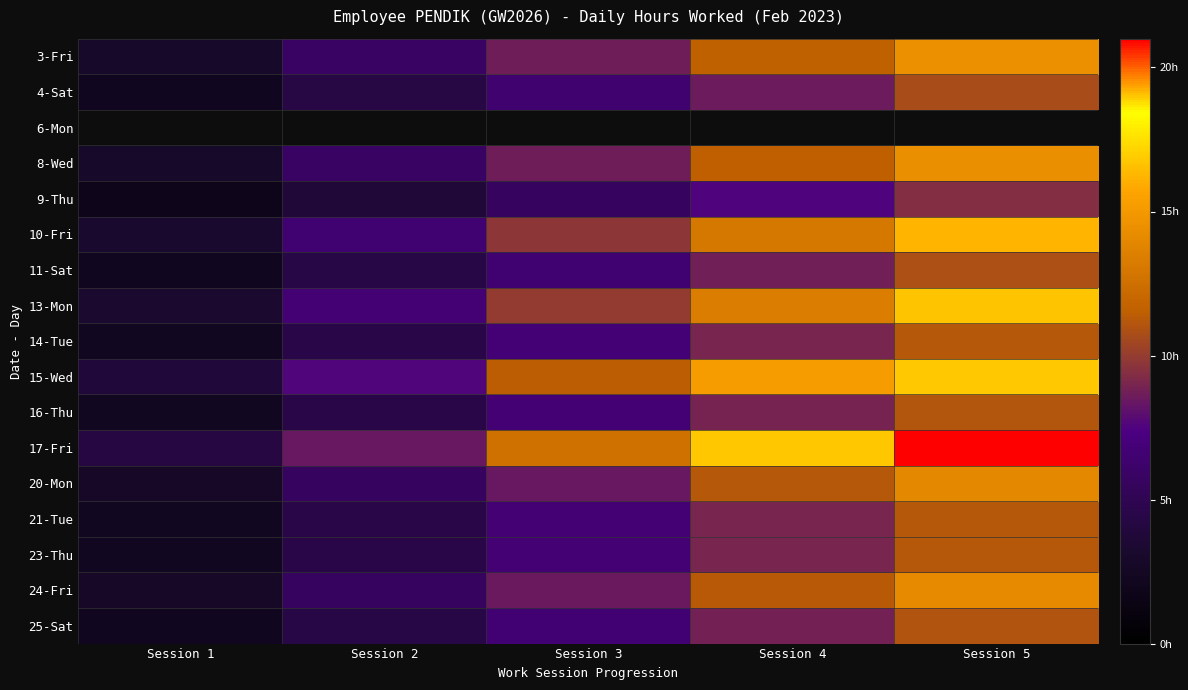

How many categories are shown in the chart?

5